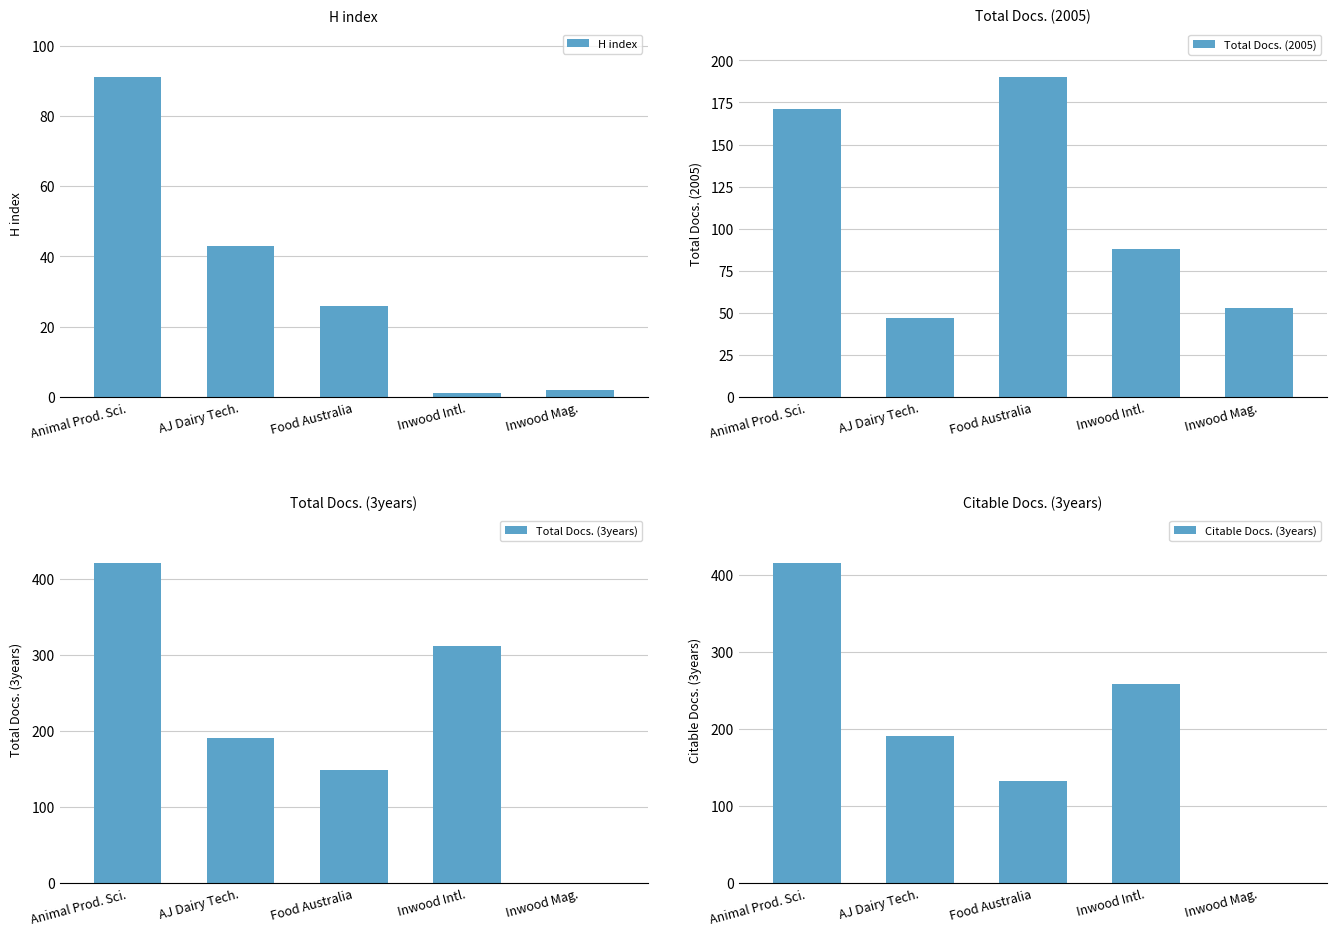

True or false: H index has a value of 26 at Food Australia.

True